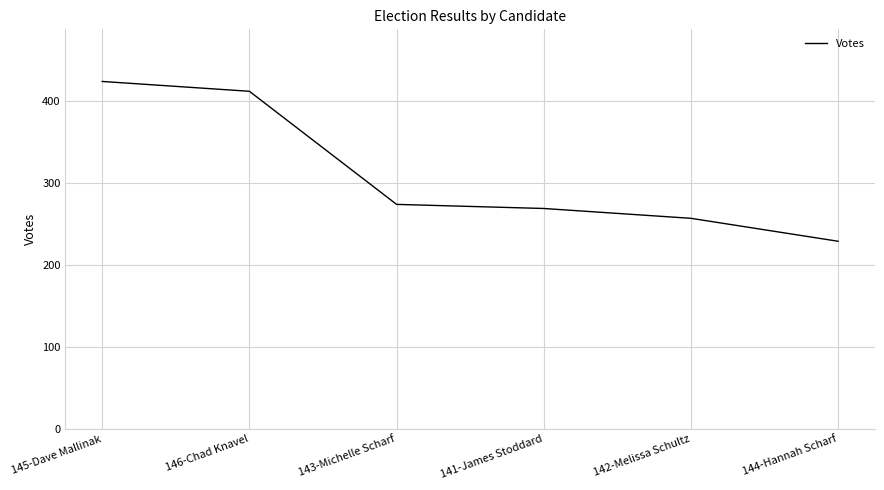

Where does the data first go above 274?

145-Dave Mallinak